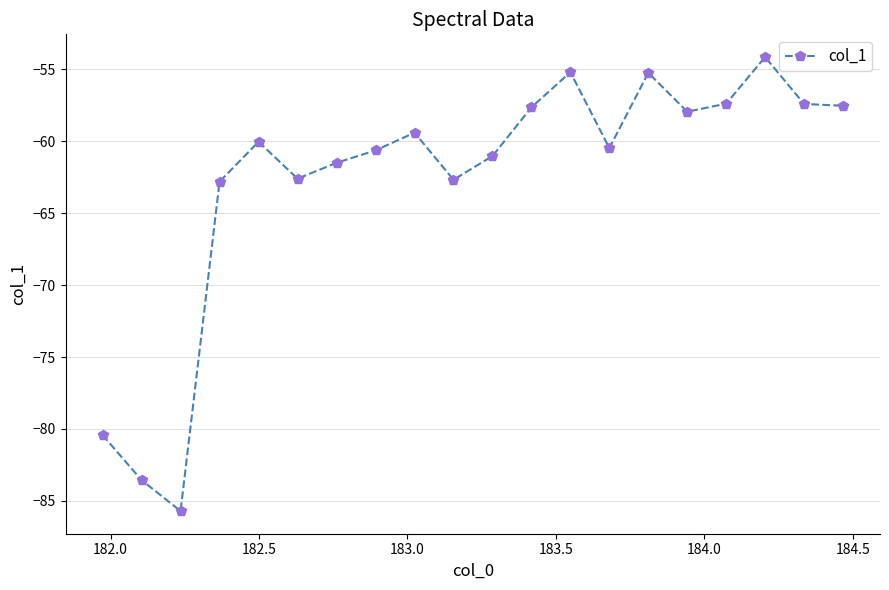

What is the average value?

-62.7